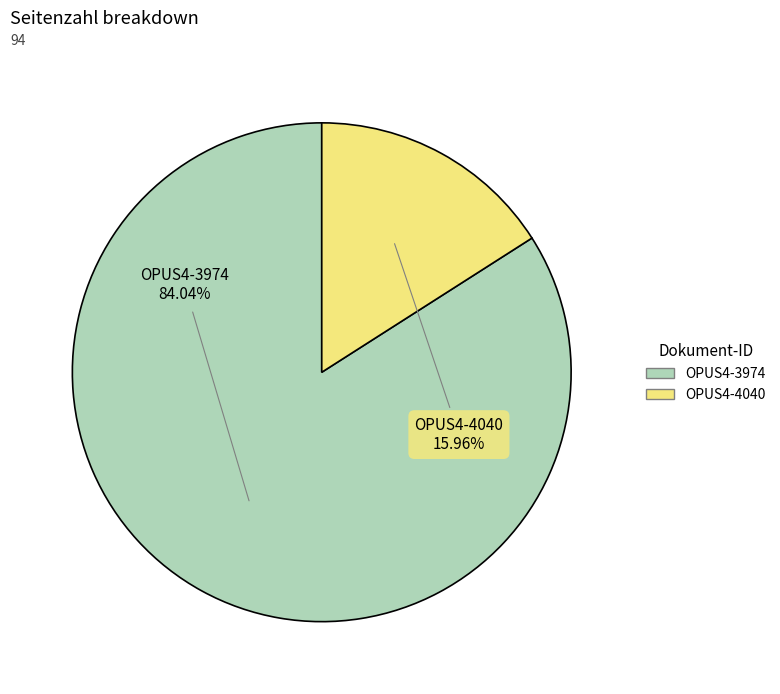

Which has a higher value, OPUS4-4040 or OPUS4-3974?

OPUS4-3974